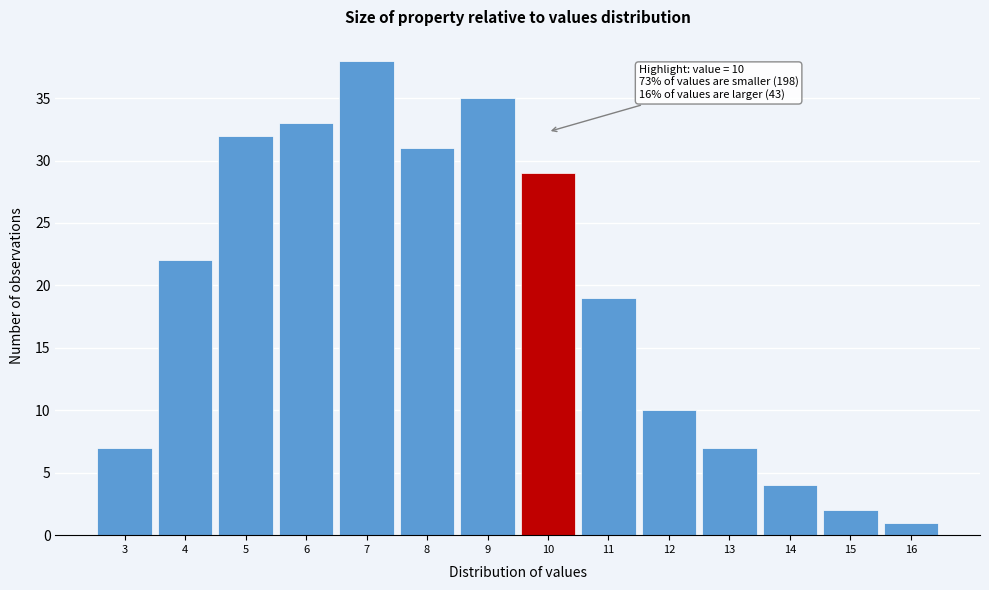

Over which range of the x-axis is the bar tallest?

6.5 to 7.5